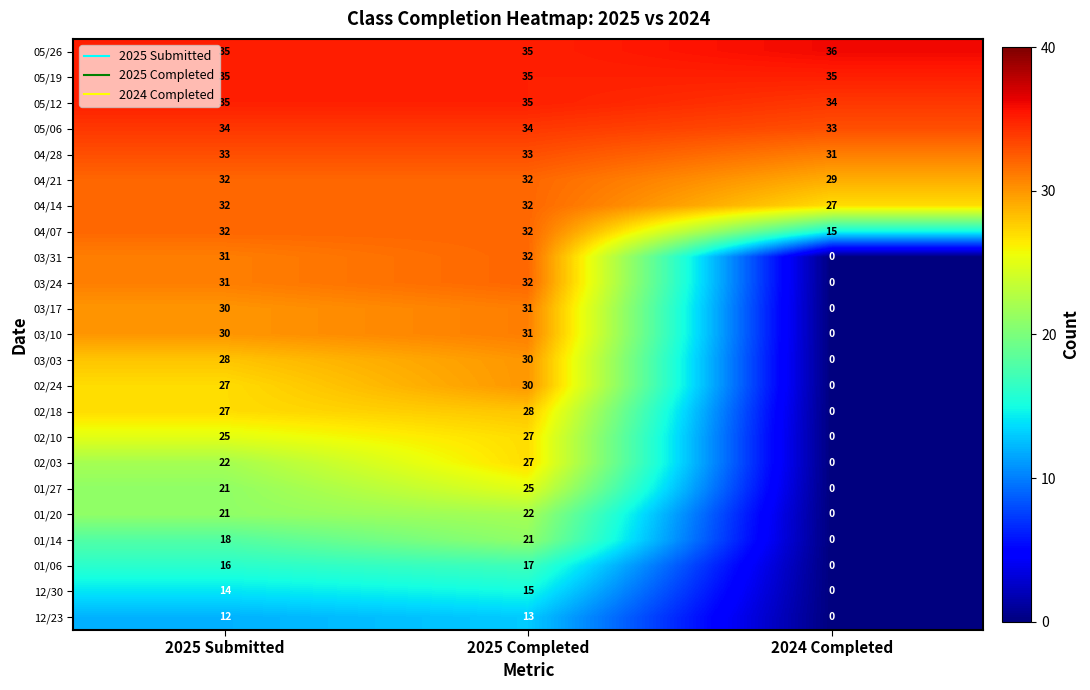

Is it true that 05/12 equals 35 at 2025 Completed?

True